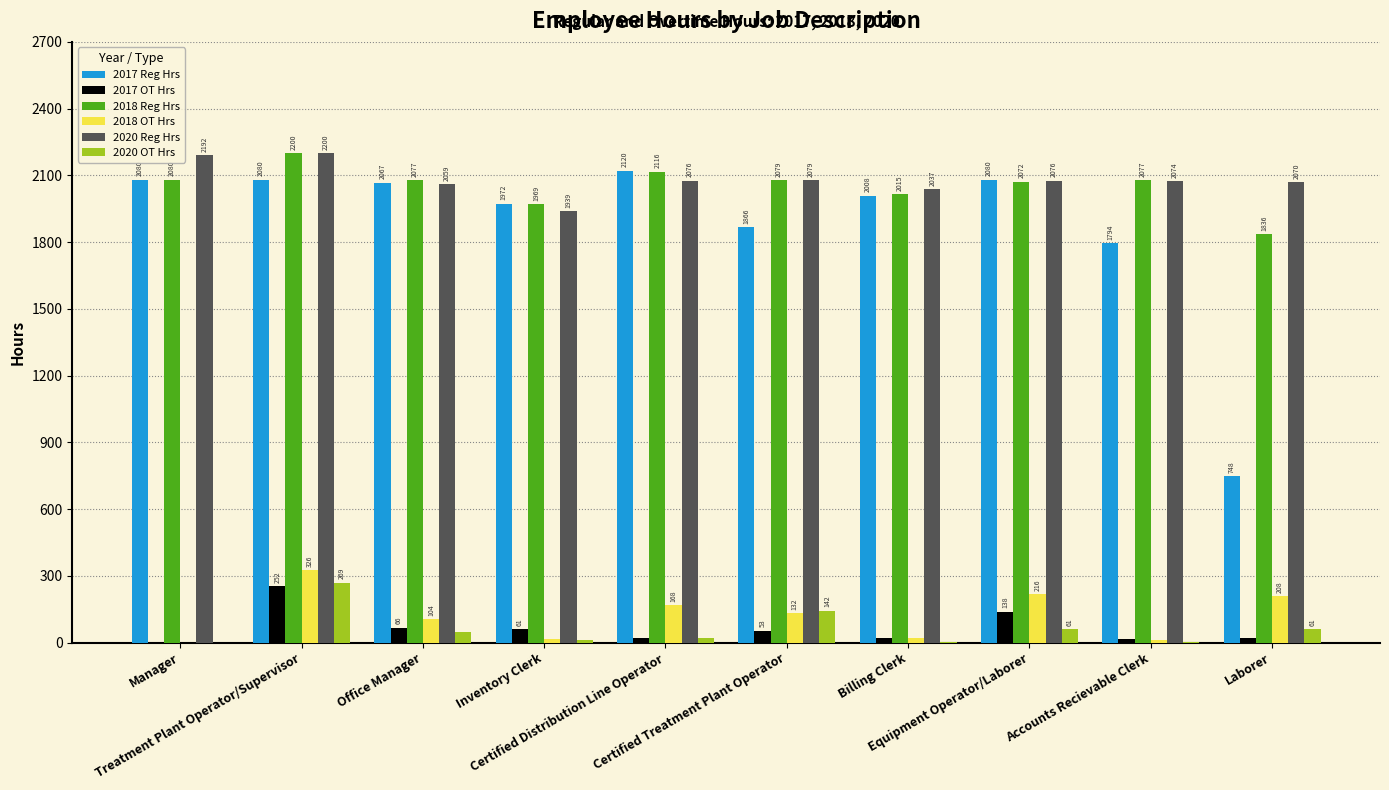

Which series has the largest total across all categories?

2020 Reg Hrs